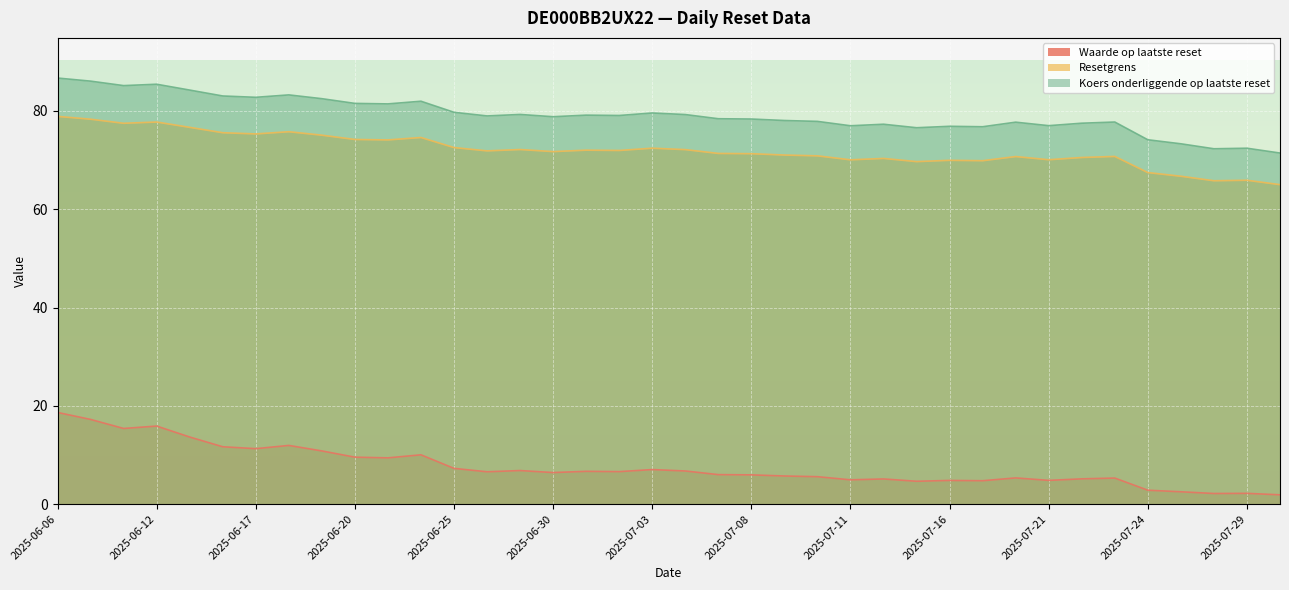

What is the sum of all Koers onderliggende op laatste reset values?

3009.0